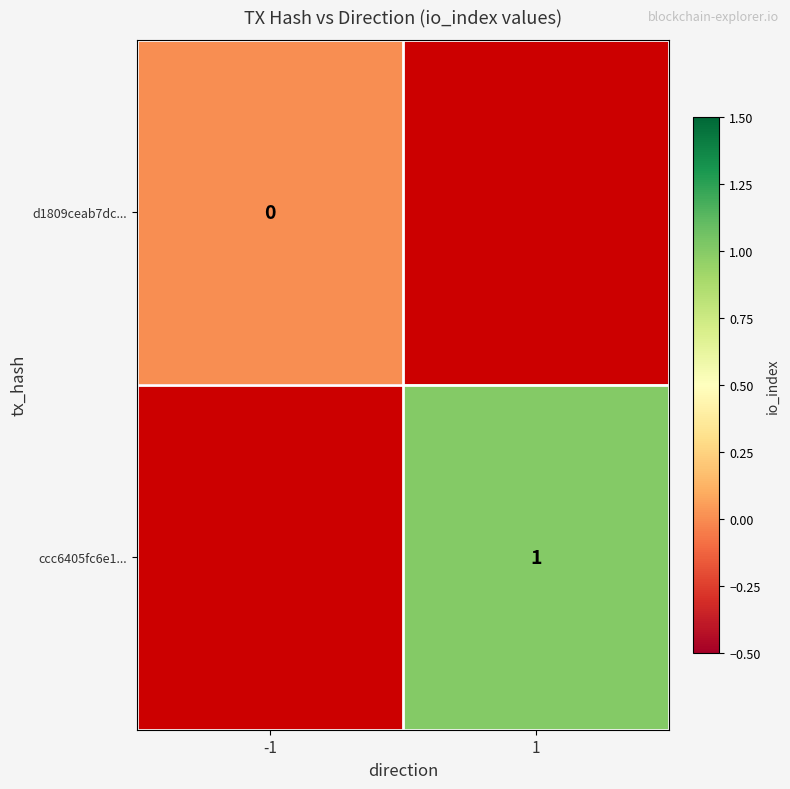

True or false: ccc6405fc6e1... has a value of 0 at 1.

False